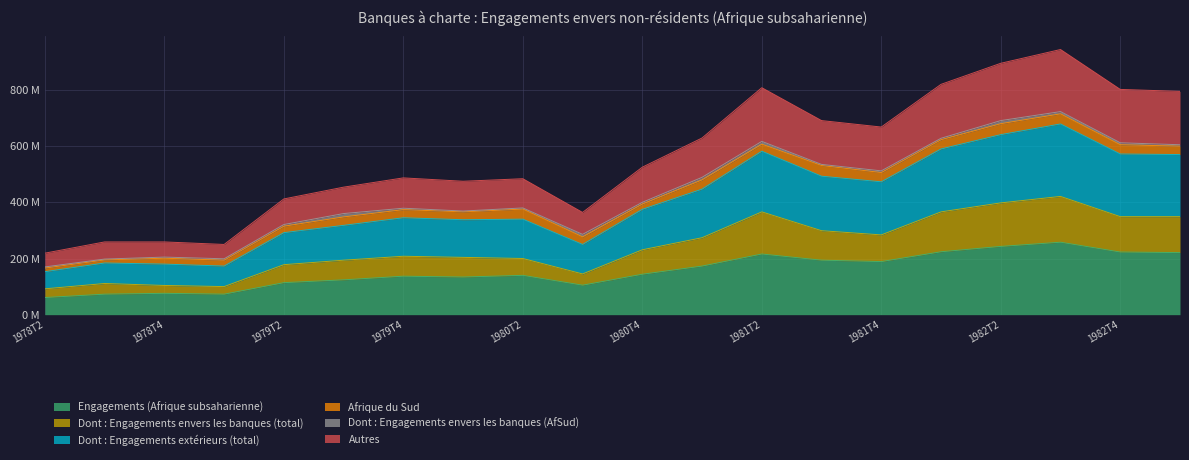

What is the smallest value displayed?

61